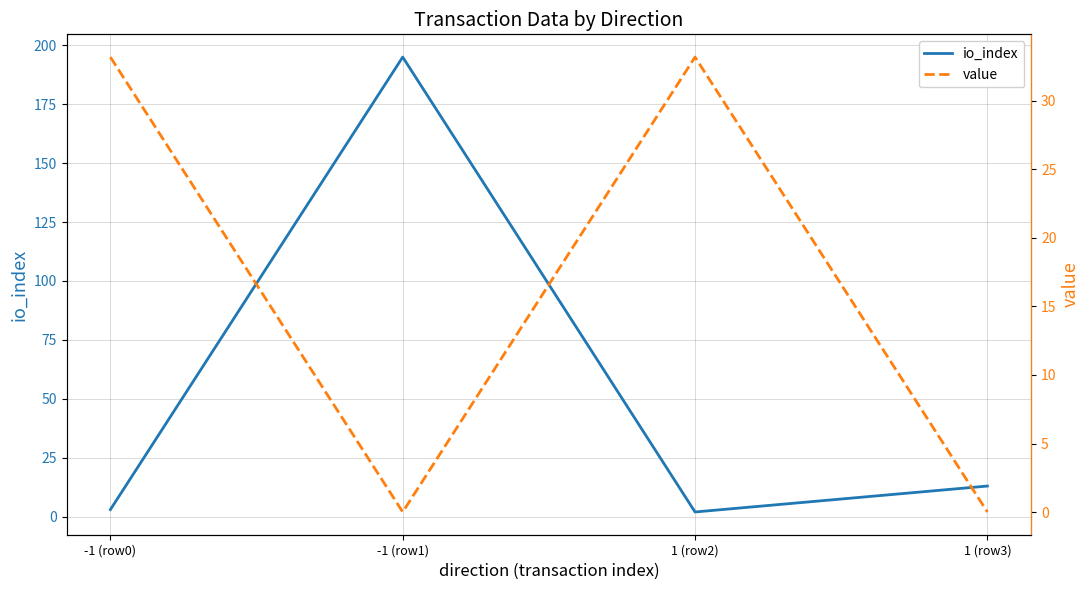

Between -1 (row0) and 1 (row2), which is larger?

-1 (row0)